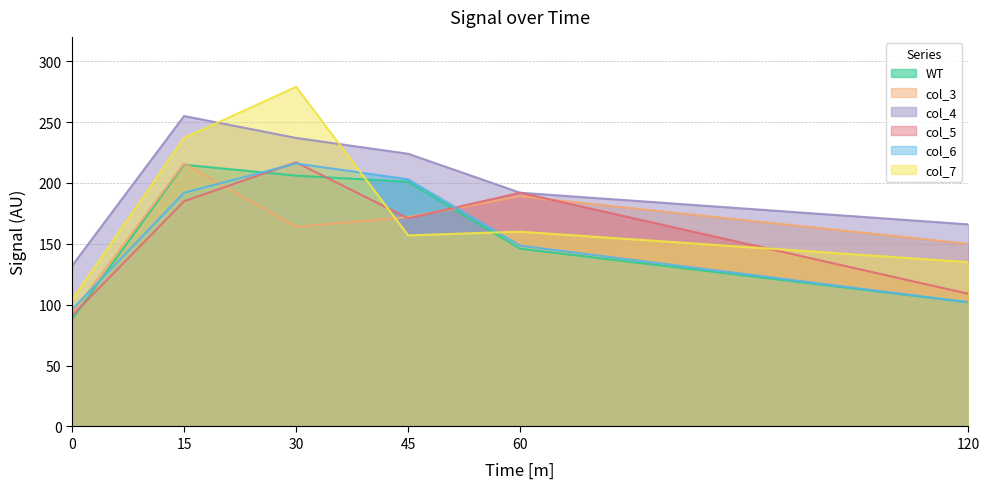

Between 45 and 120, which series saw the biggest shift?

col_6